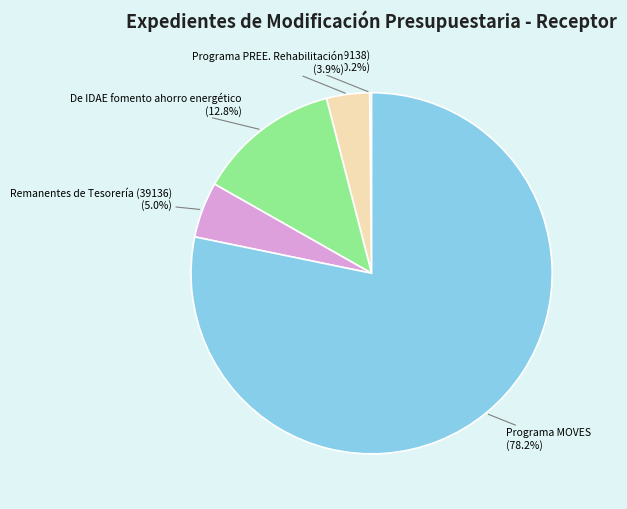

Does any single category account for the majority?

Yes